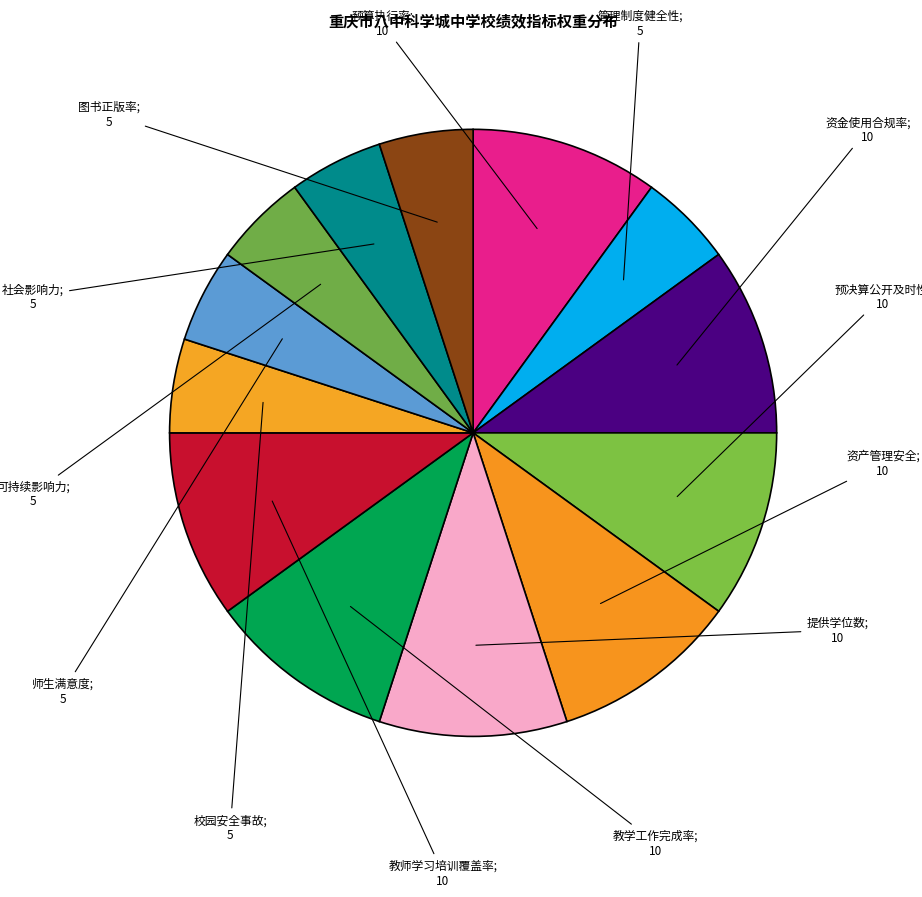

To the nearest percent, what is the average slice percentage?

8%